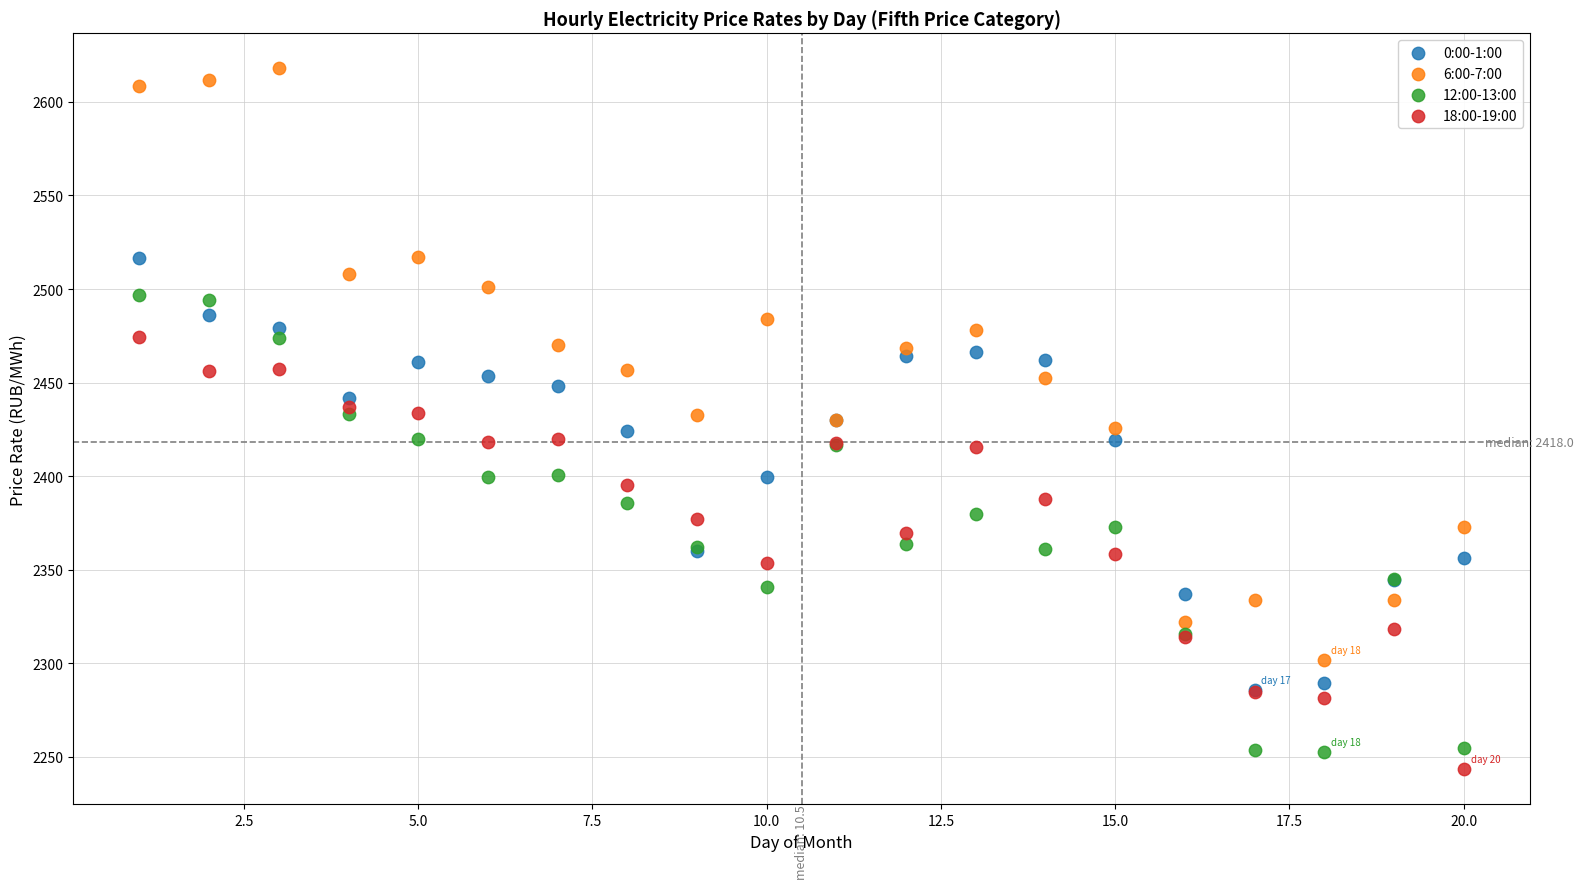

Which series reaches the maximum Y coordinate?

6:00-7:00